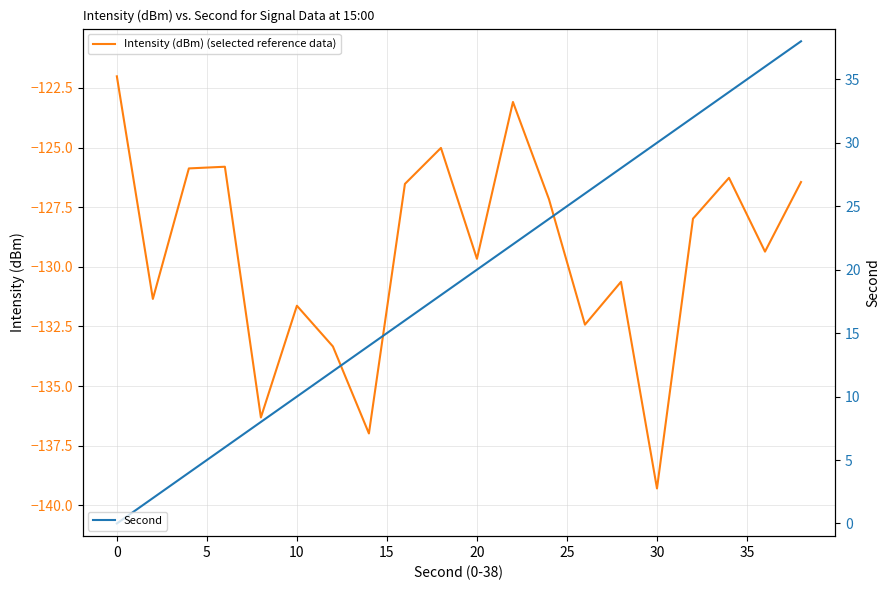

Reading left to right, list all the values displayed in this chart.

Intensity (dBm) (selected reference data): -122.0	-131.3	-125.9	-125.8	-136.3	-131.6	-133.3	-137.0	-126.5	-125.0	-129.7	-123.1	-127.2	-132.4	-130.6	-139.3	-128.0	-126.3	-129.4	-126.4
Second: 0.0	2.0	4.0	6.0	8.0	10.0	12.0	14.0	16.0	18.0	20.0	22.0	24.0	26.0	28.0	30.0	32.0	34.0	36.0	38.0